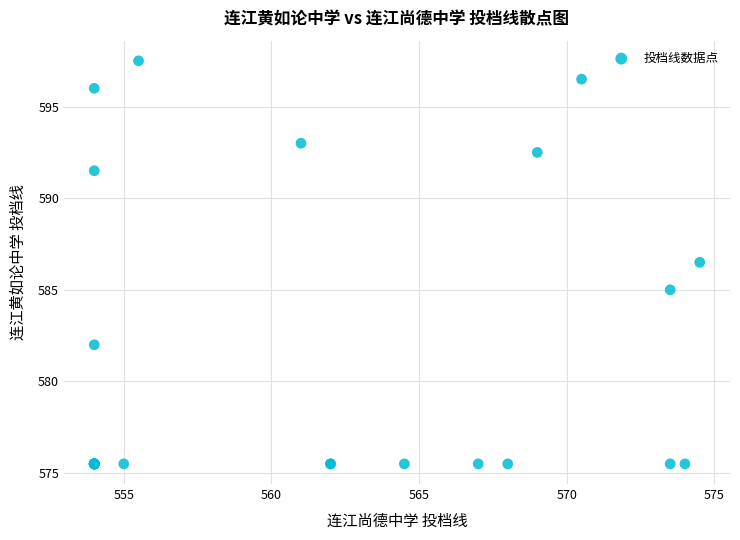

What Y value in the scatter plot is closest to 586?

586.5